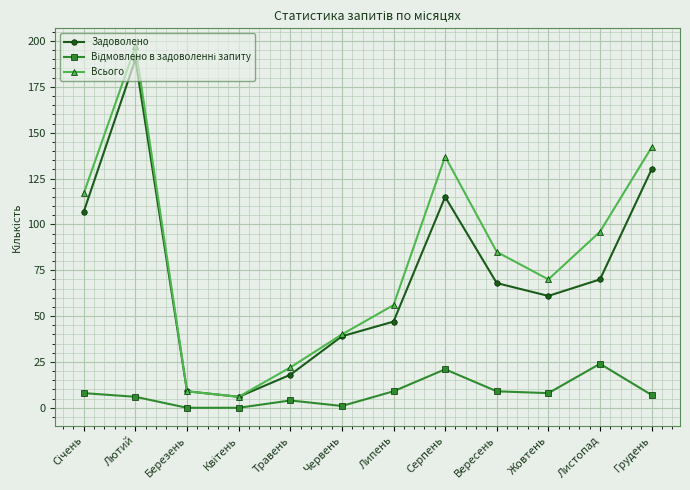

Which series has the widest spread of values?

Всього